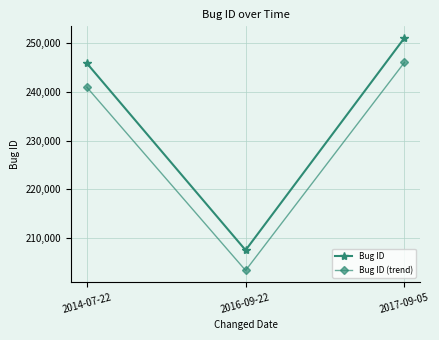

At how many categories does at least one series exceed 222127?

2